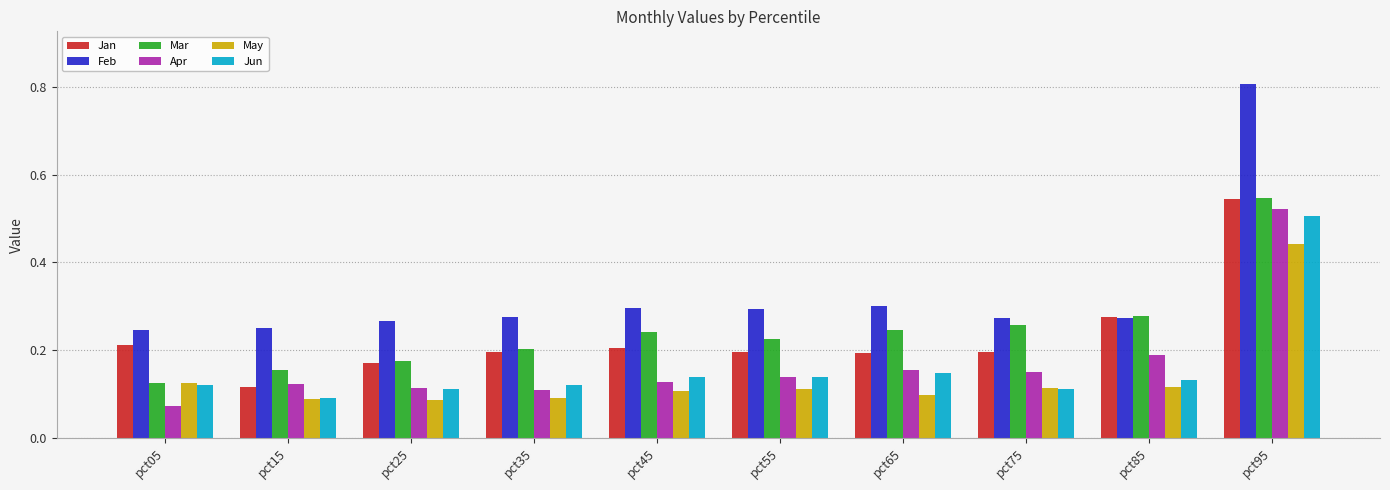

The Feb series shows 0.4 at pct85. True or false?

False